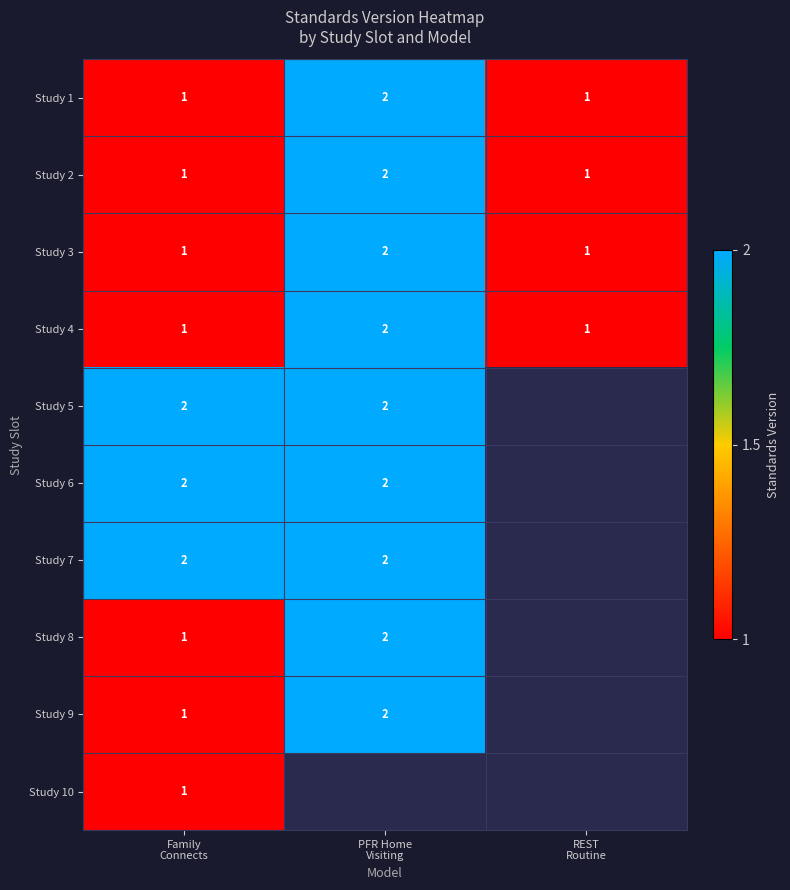

Which series changed the most between PFR Home Visiting and REST Routine?

Study 1